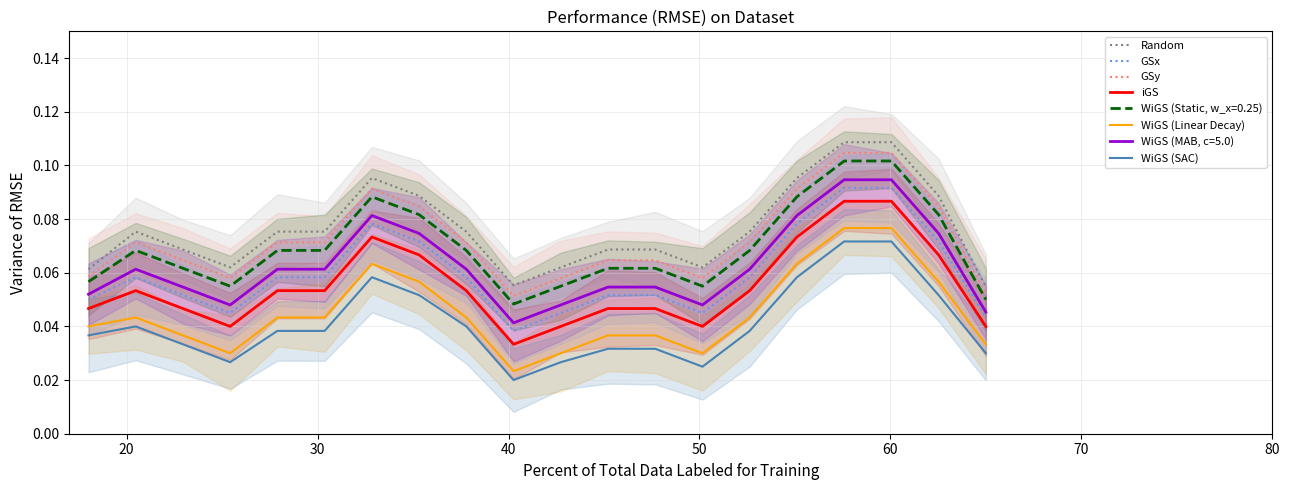

How many interior local valleys does the GSx series have?

3